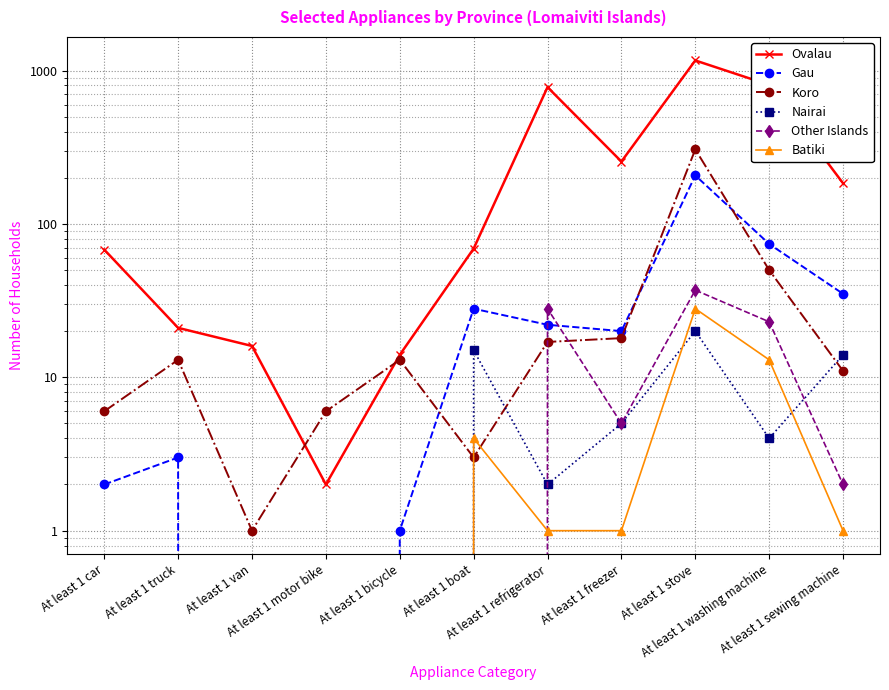

What is the total value across all series at At least 1 stove?

1761